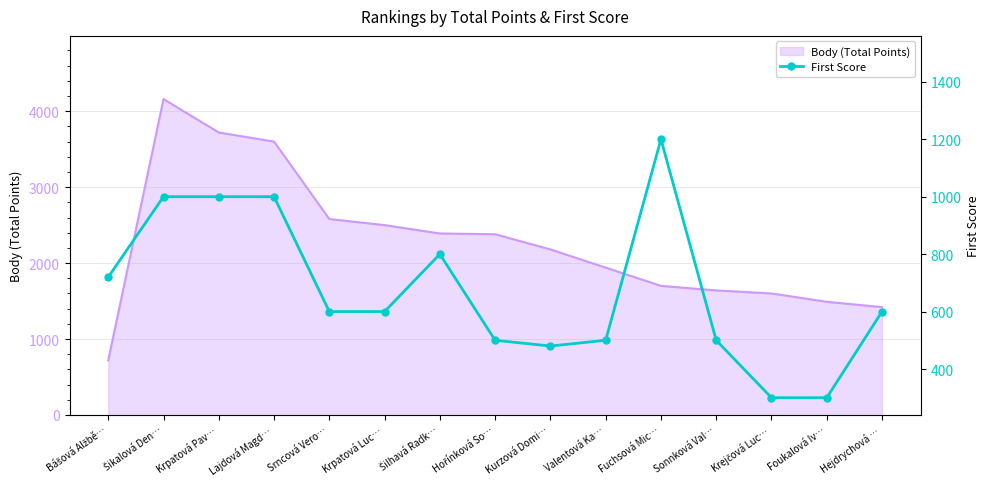

True or false: Body (Total Points) has a value of 1420 at Hejdrychová ….

True